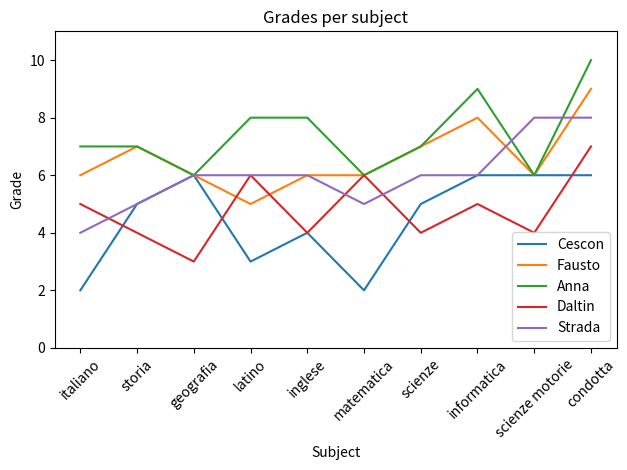

Which series has the largest total across all categories?

Anna